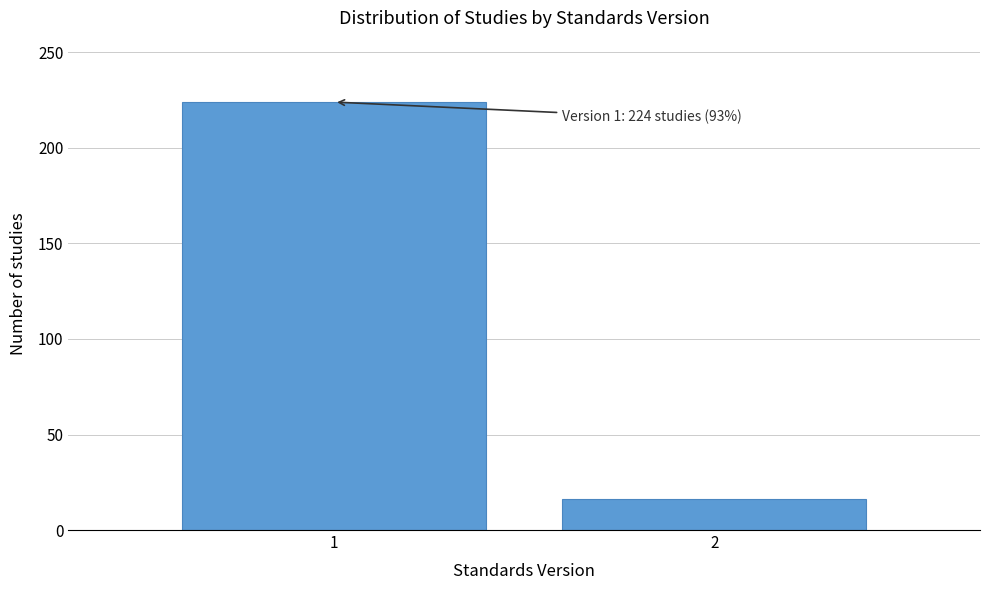

Reading left to right, extract all data points from this chart.

1=224	2=16